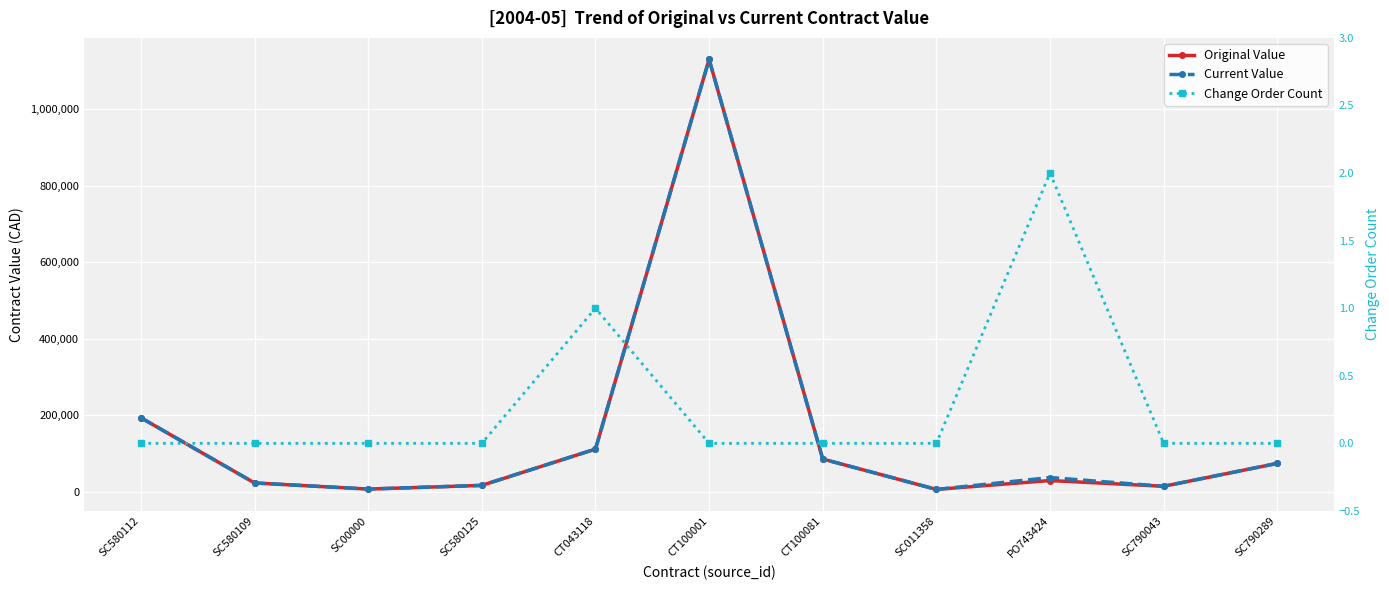

At how many categories does at least one series exceed 382764?

1